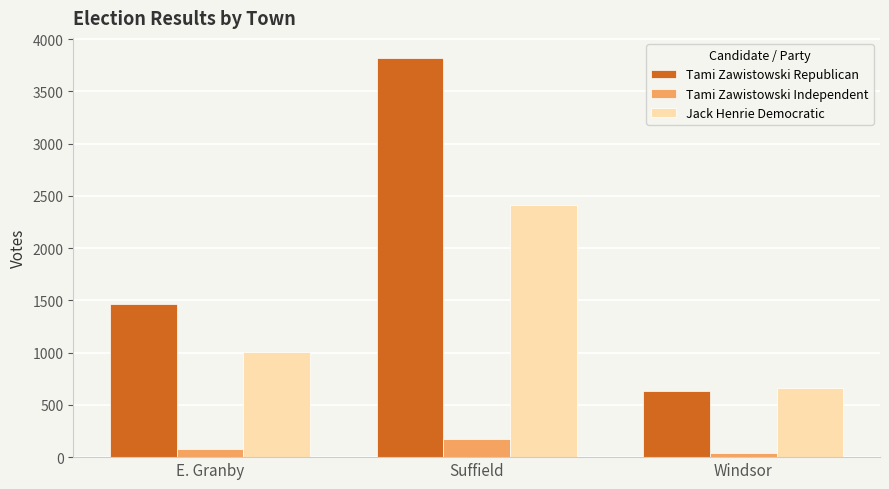

What is the maximum value shown in the chart?

3822